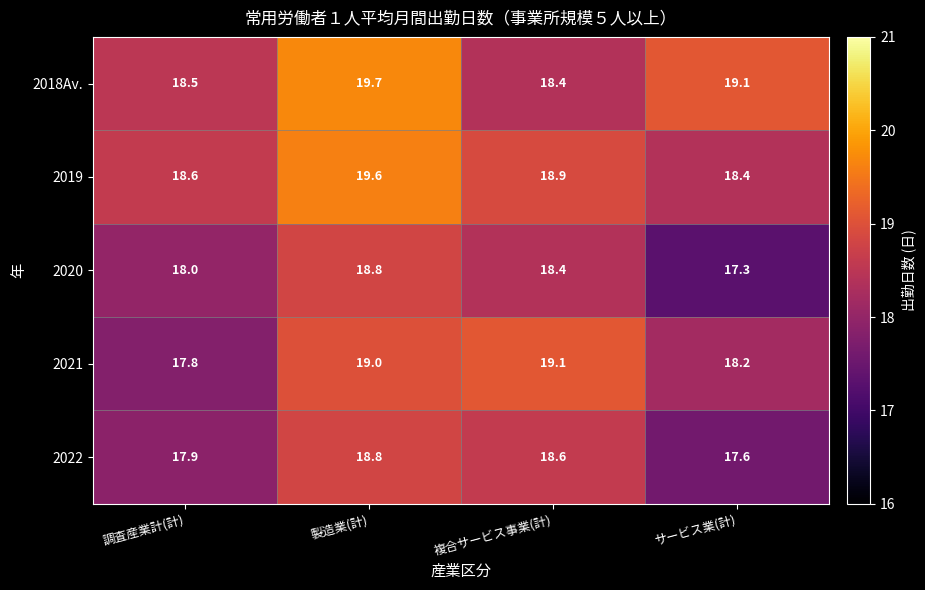

True or false: 2019 has a value of 7.8 at 製造業(計).

False